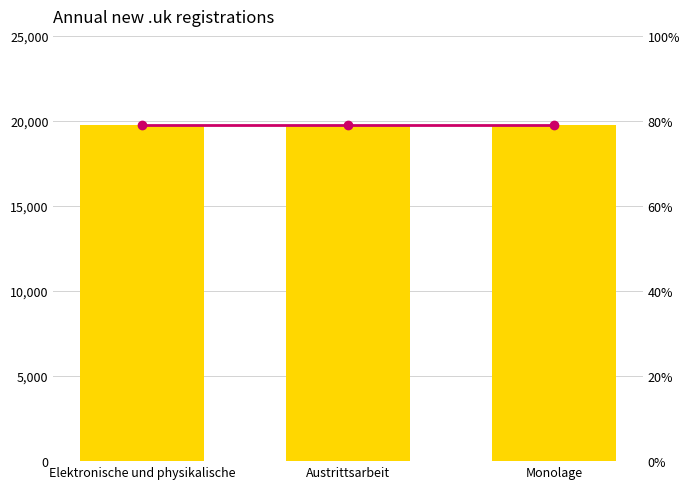

Rank the categories by col_0 value from highest to lowest.

Elektronische und physikalische, Austrittsarbeit, Monolage